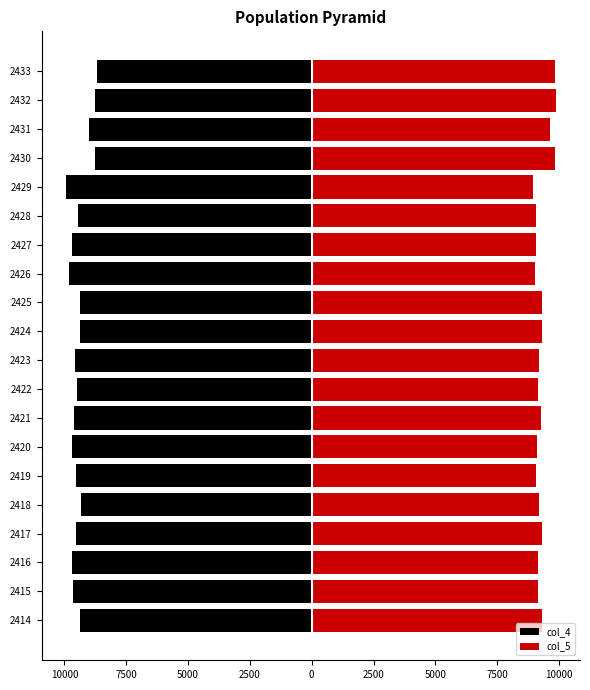

Between 2425 and 2418, which is larger?

2418